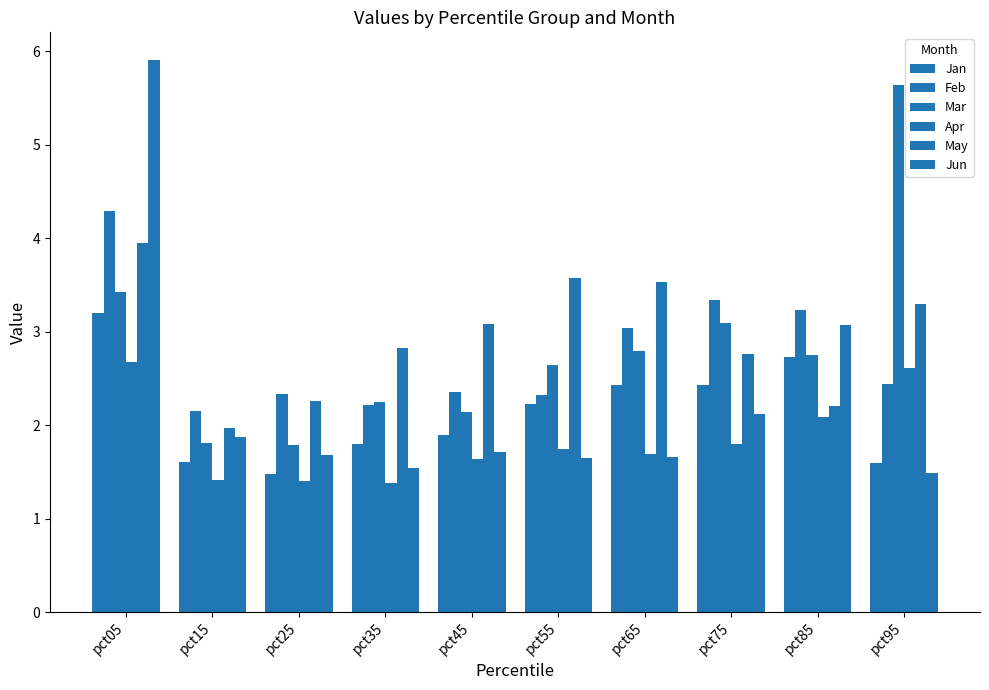

Is the value of Jun at pct45 greater than the value of Jan at pct35?

No